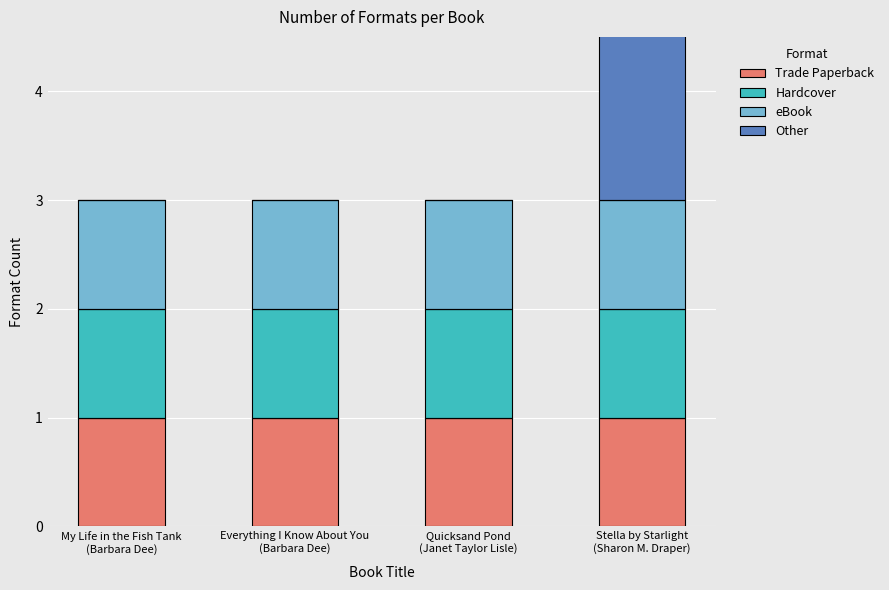

Which has a higher value, Everything I Know About You
(Barbara Dee) or Stella by Starlight
(Sharon M. Draper)?

Everything I Know About You
(Barbara Dee)